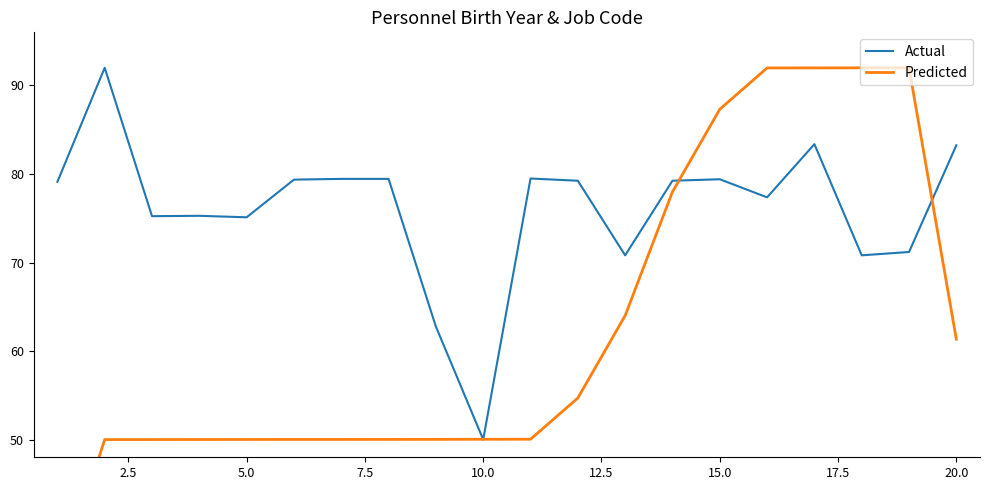

What is the highest value of the Actual series?

92.0